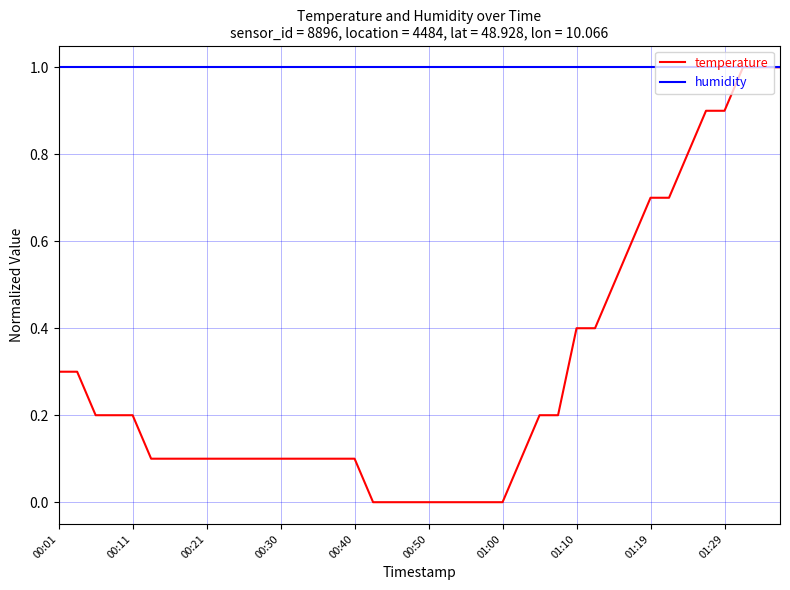

What is the minimum value for humidity?

1.0